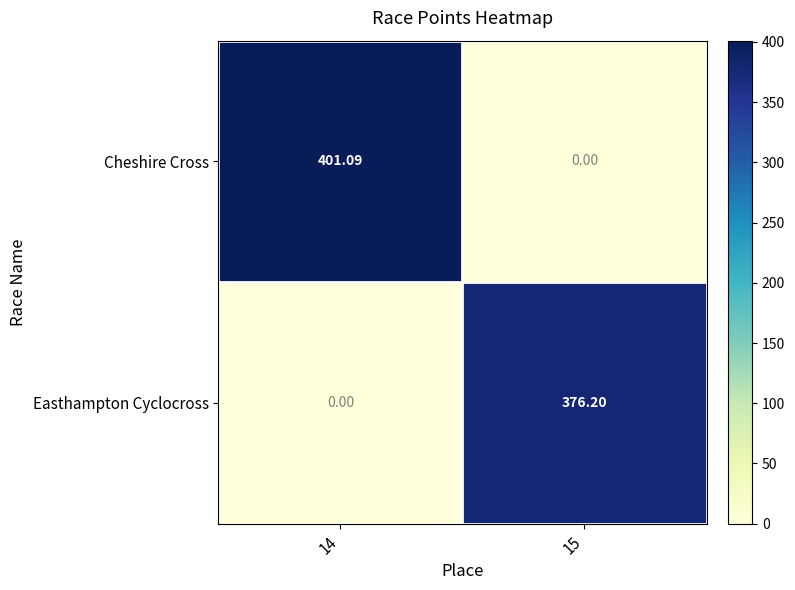

Which series has the widest spread of values?

Cheshire Cross